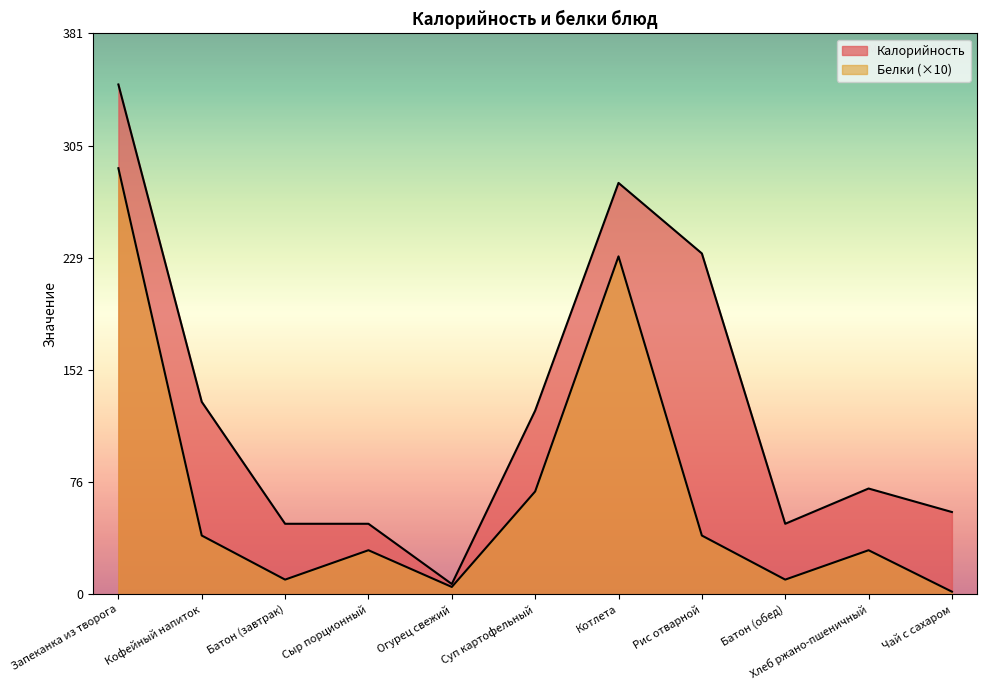

True or false: Калорийность and Белки intersect in this chart.

False